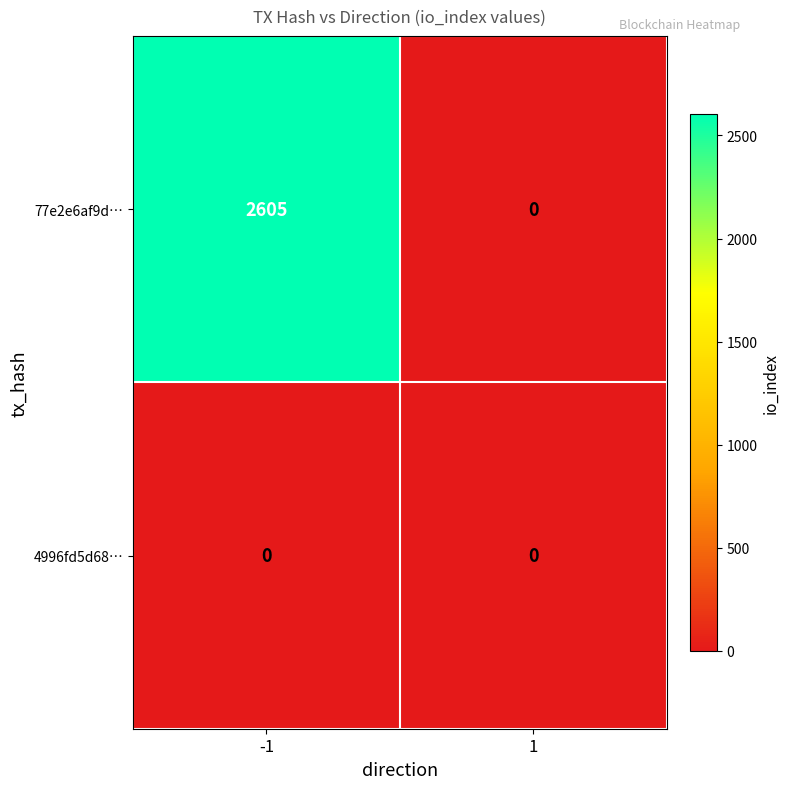

Rank the series by their average value, from highest to lowest.

77e2e6af9d…, 4996fd5d68…